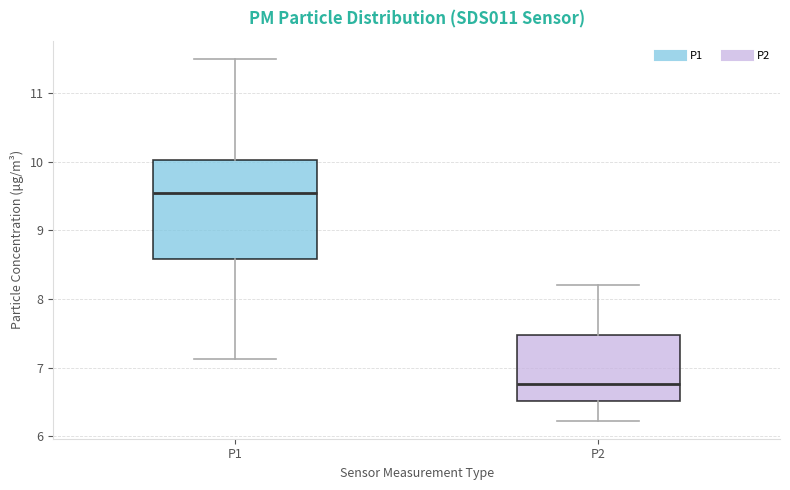

Reading left to right, read every box against the y-axis: the position of its median line, the range the box covers, and the ends of its whiskers. The values are not printed on the chart, so give them approximately, as read against the axis.

P1: median 9.6, box 8.6 to 10.0, whiskers 7.1 to 11.5
P2: median 6.8, box 6.5 to 7.5, whiskers 6.2 to 8.2